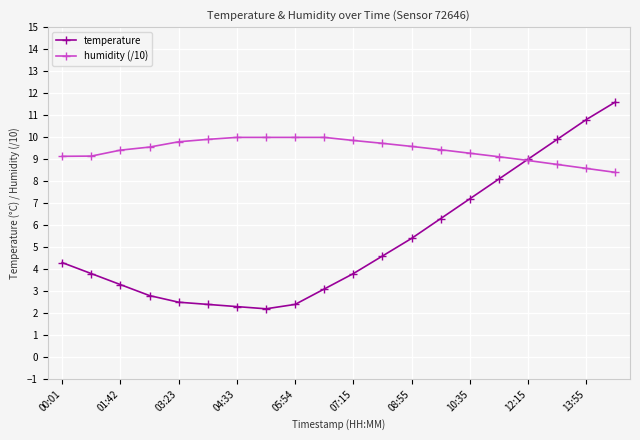

Which series has the widest spread of values?

temperature